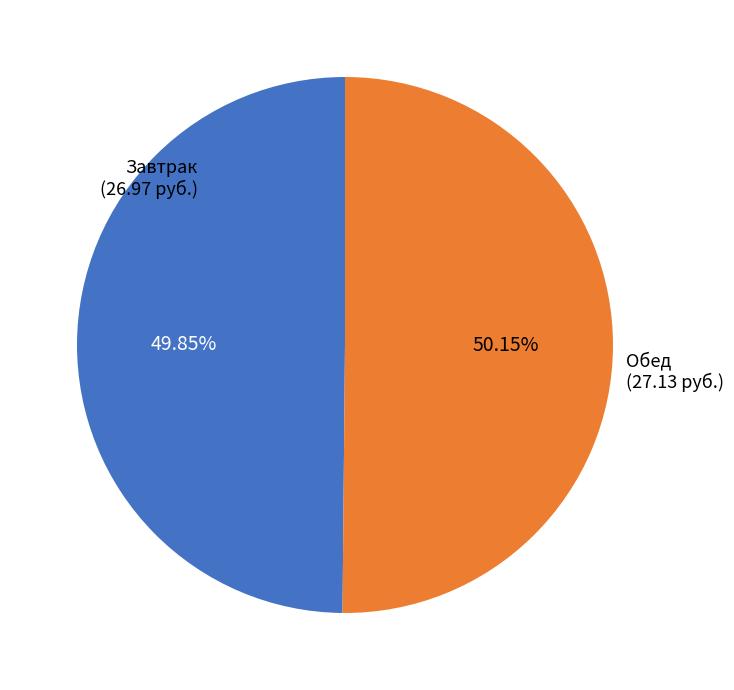

How many slices are in this pie chart?

2